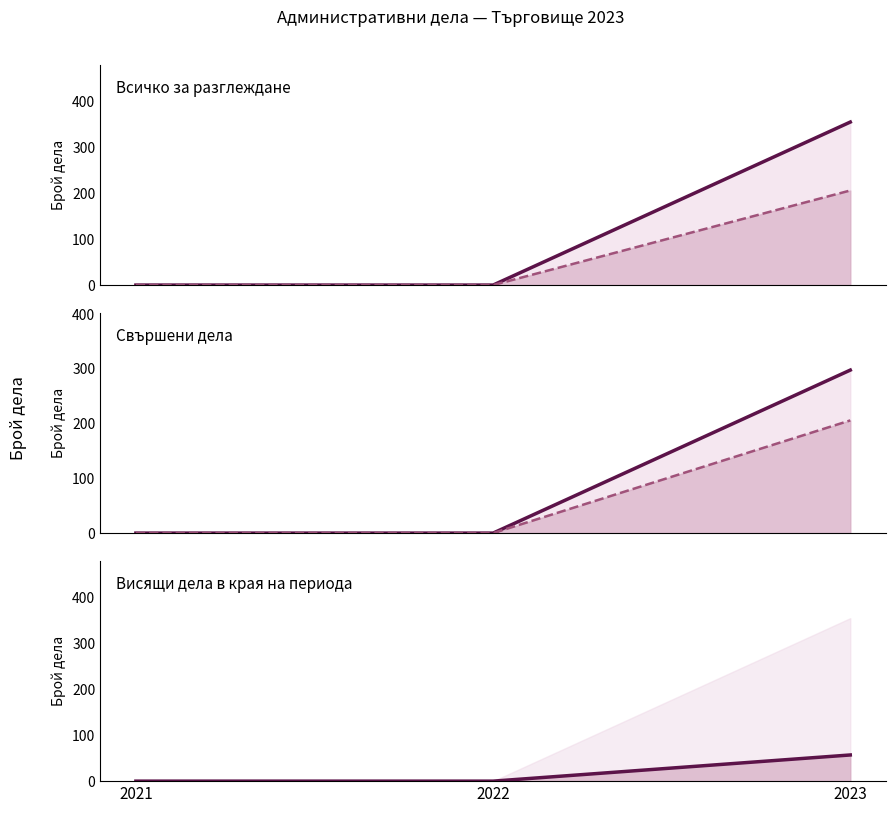

What is the difference between the Висящи дела в края (line) values at 2021 and 2023?

57